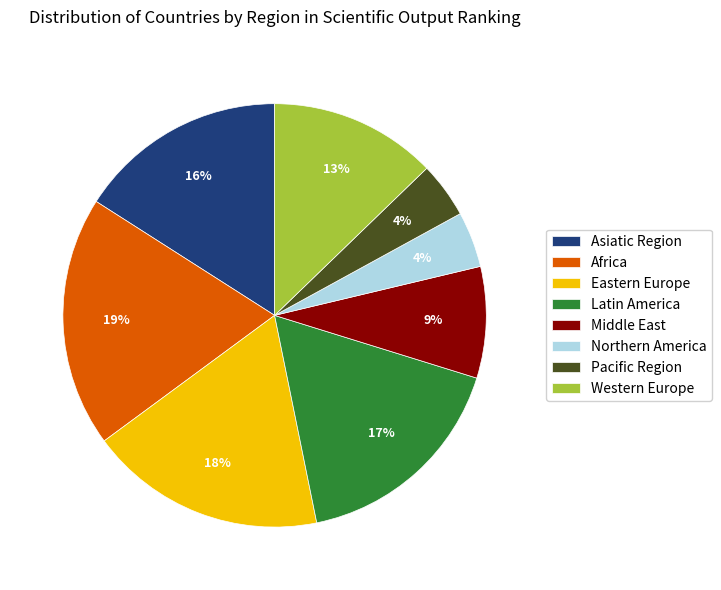

Is there a majority slice in this chart?

No